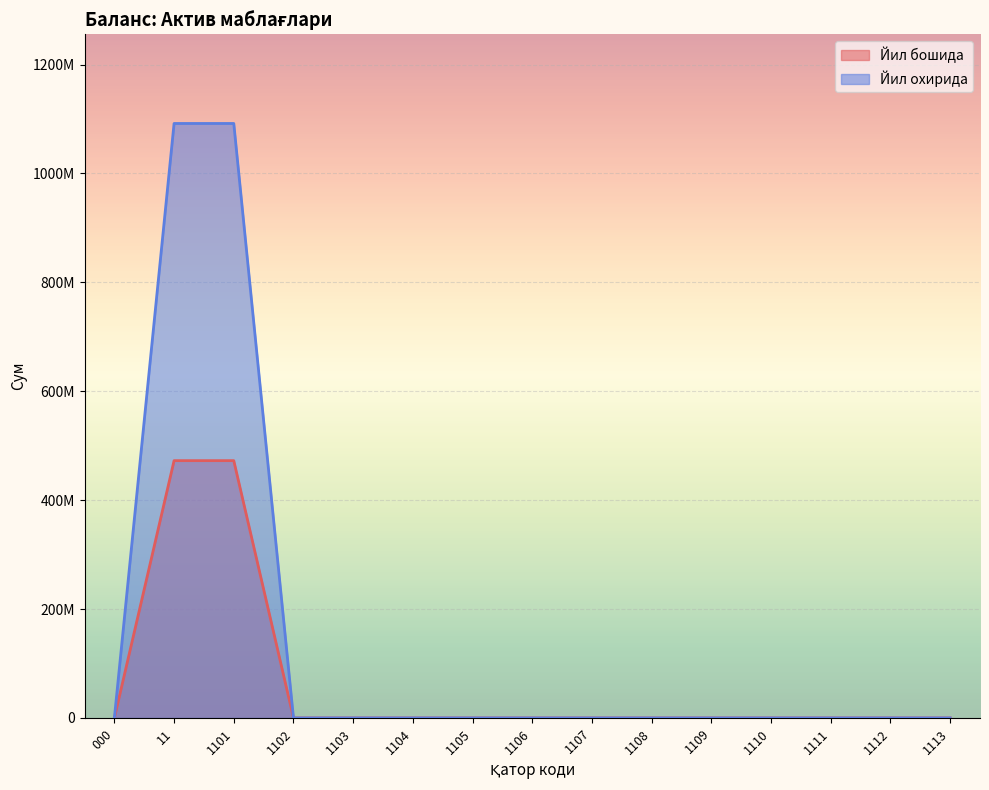

True or false: Йил охирида has a value of 0.0 at 1108.

True